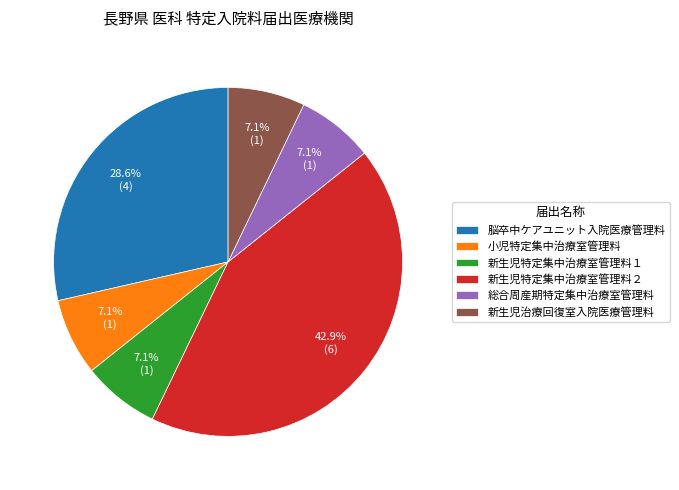

How much of the chart is everything except 新生児治療回復室入院医療管理料?

92.9%